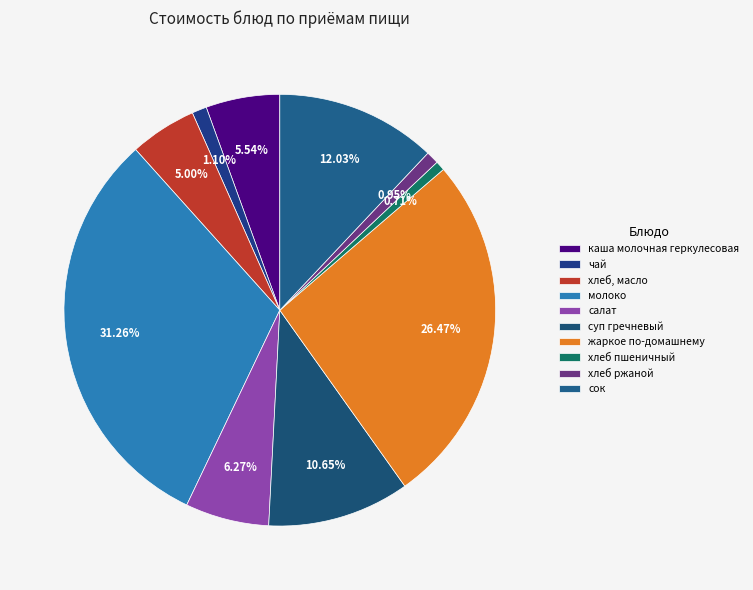

Is the sum of салат and молоко greater than half?

No